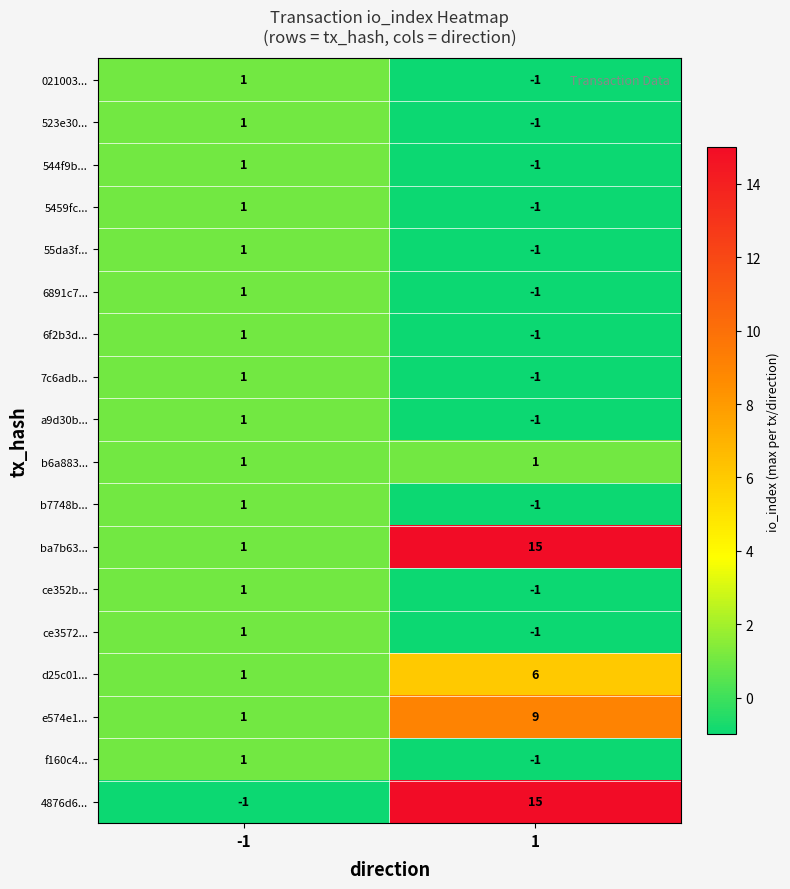

How many categories are shown in the chart?

2